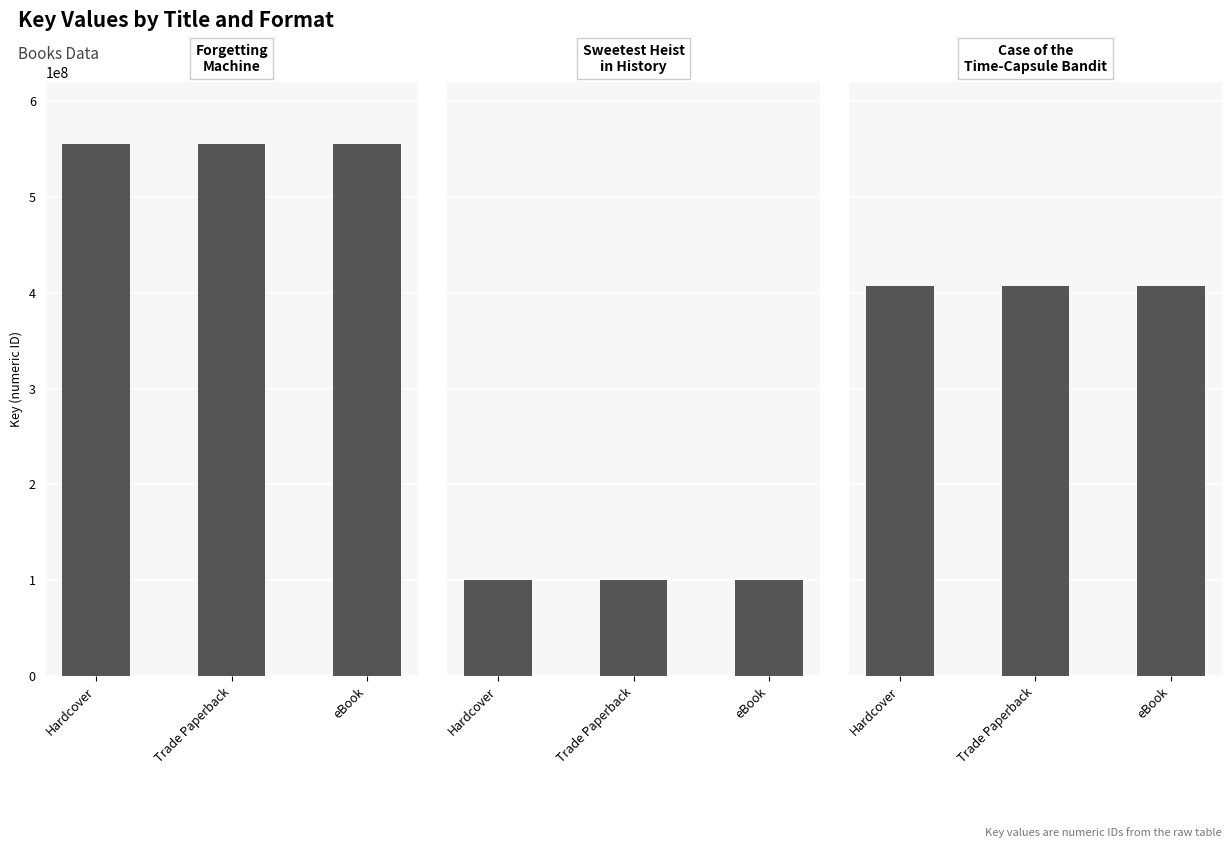

Reading right to left, transcribe all the data shown in this chart.

Forgetting Machine: eBook=554832487	Trade Paperback=554832487	Hardcover=554832487
Sweetest Heist in History: eBook=100274541	Trade Paperback=100274541	Hardcover=100274541
Case of the Time-Capsule Bandit: eBook=407081939	Trade Paperback=407081939	Hardcover=407081939